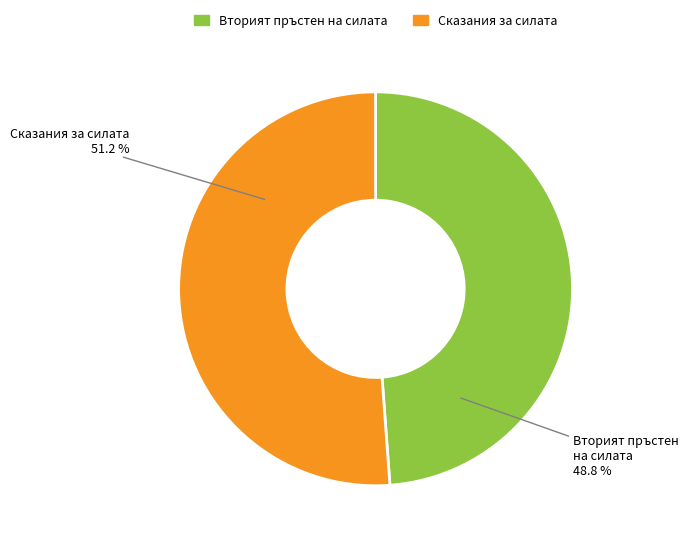

Is there a majority slice in this chart?

Yes